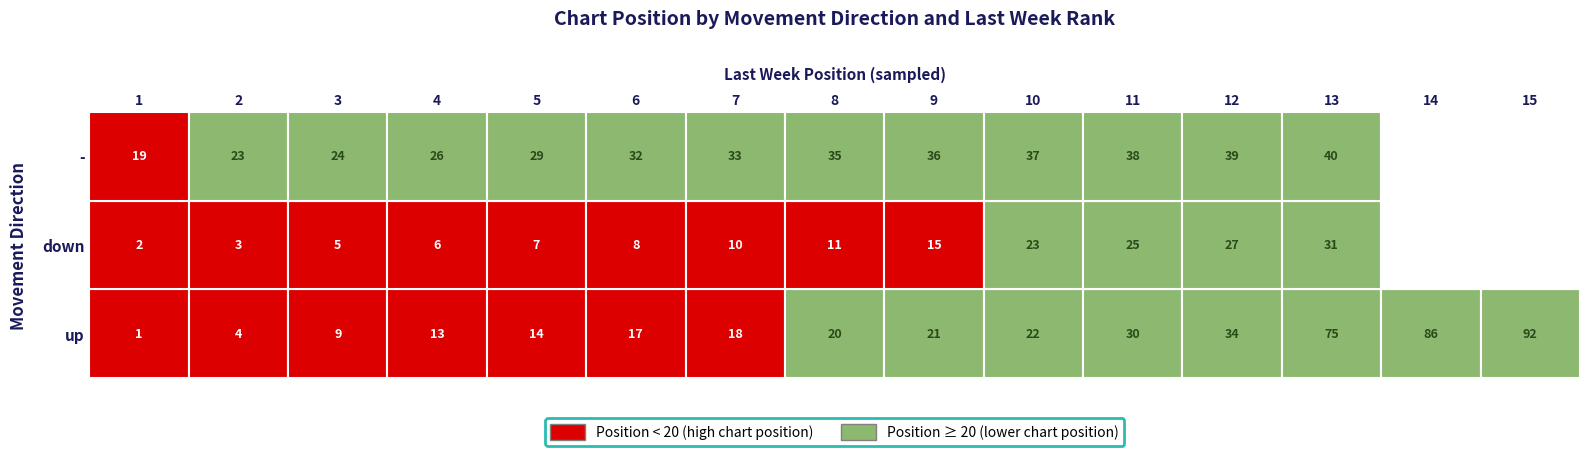

Which series has the widest spread of values?

up